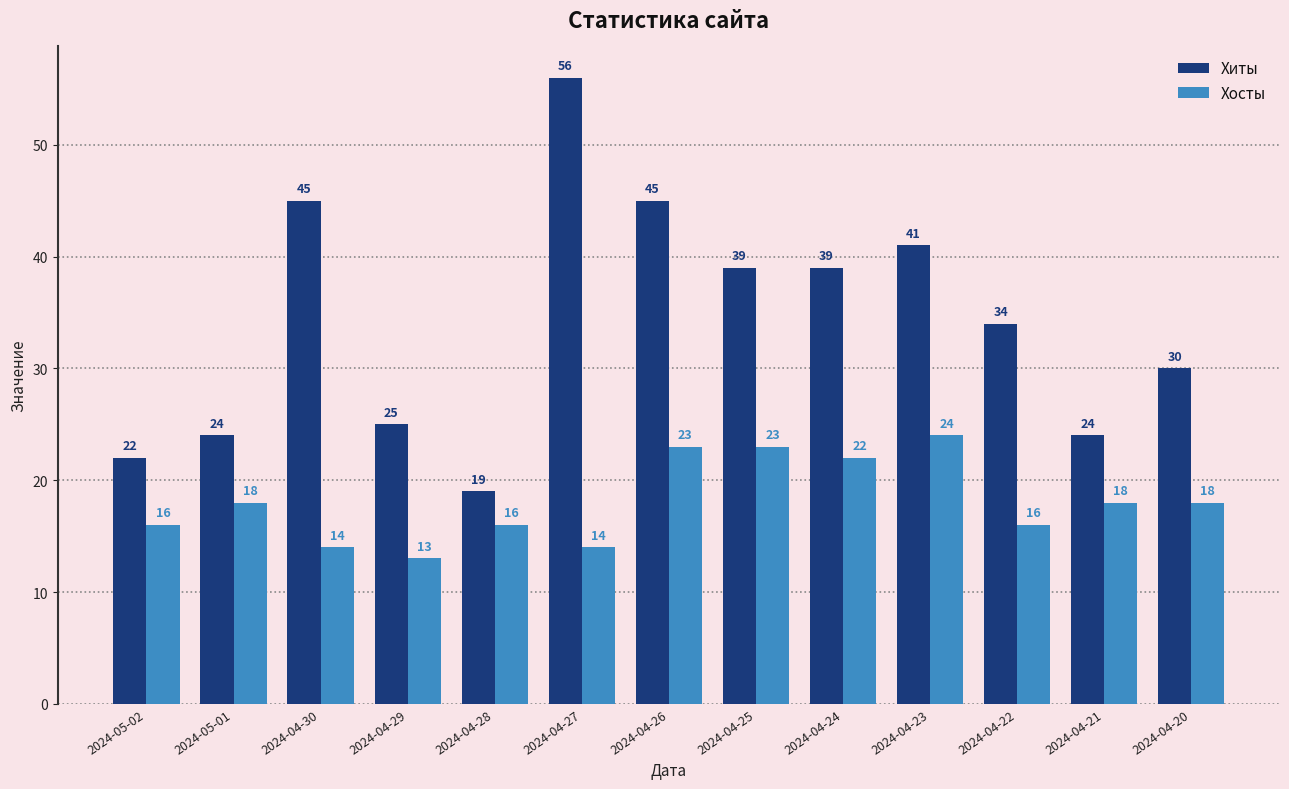

What is the difference between the highest and lowest values at 2024-04-24?

17